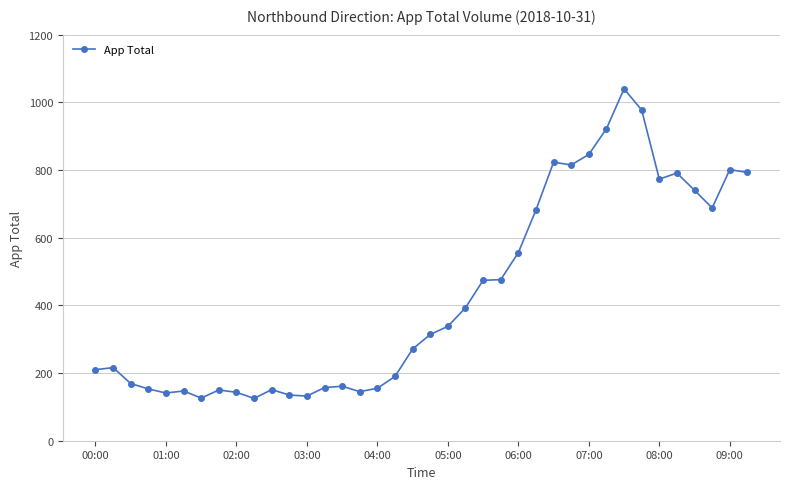

What is the maximum value shown in the chart?

1040